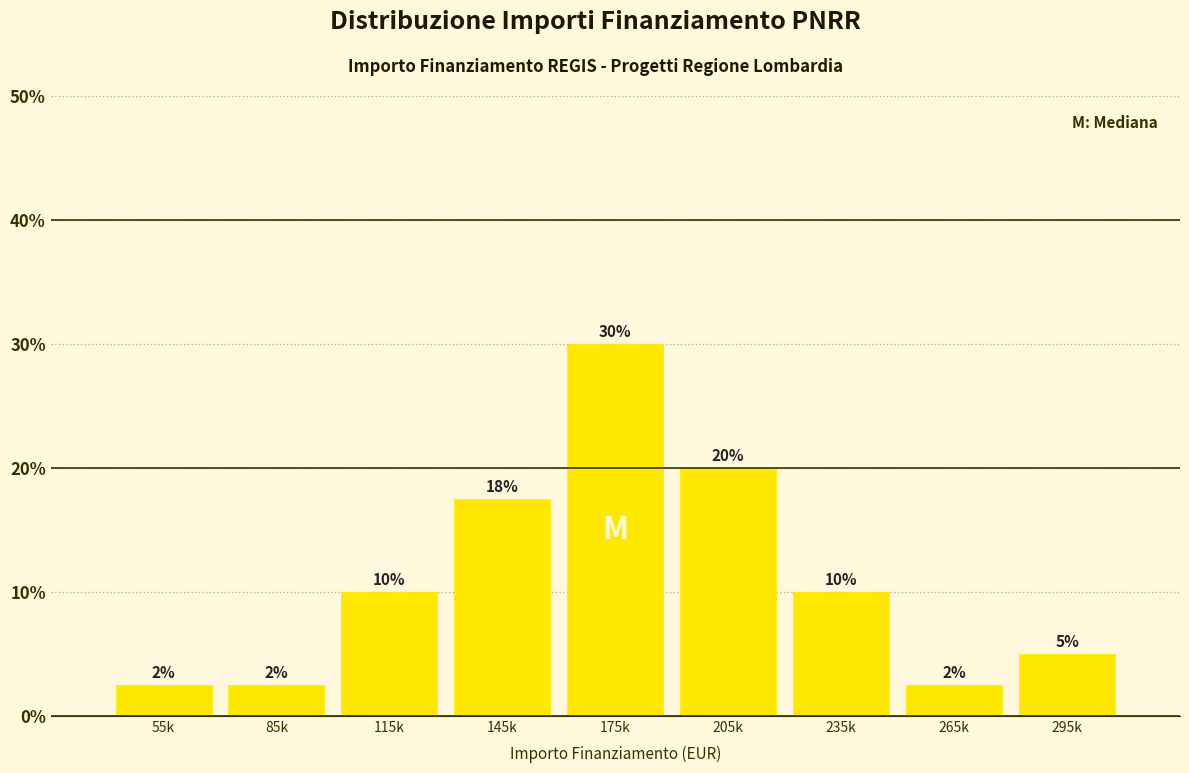

What is the label of the 2nd bar from the left?

85k